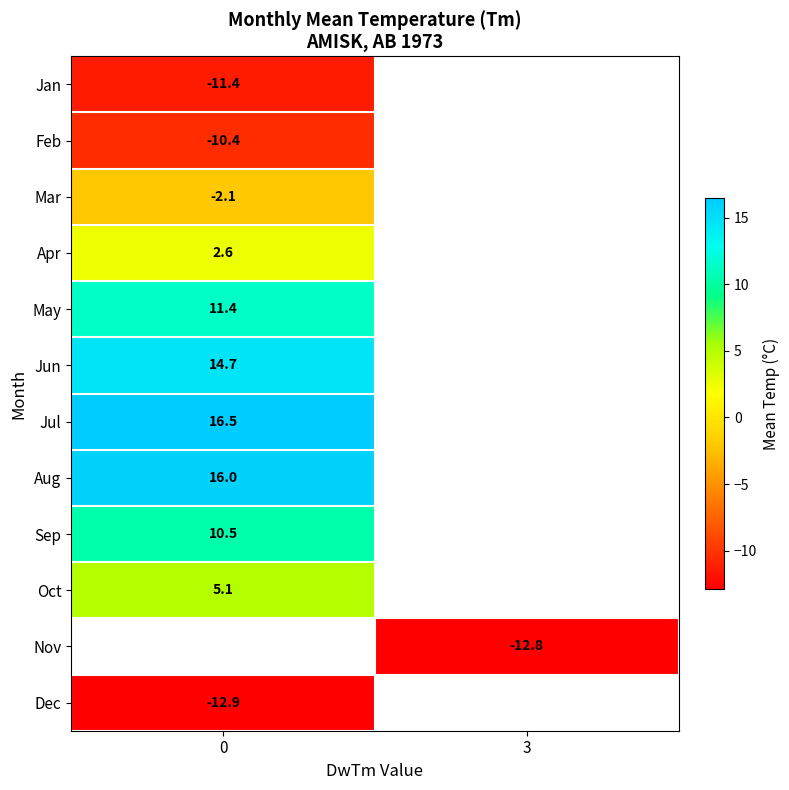

Is it true that Apr equals 2.6 at 0?

True